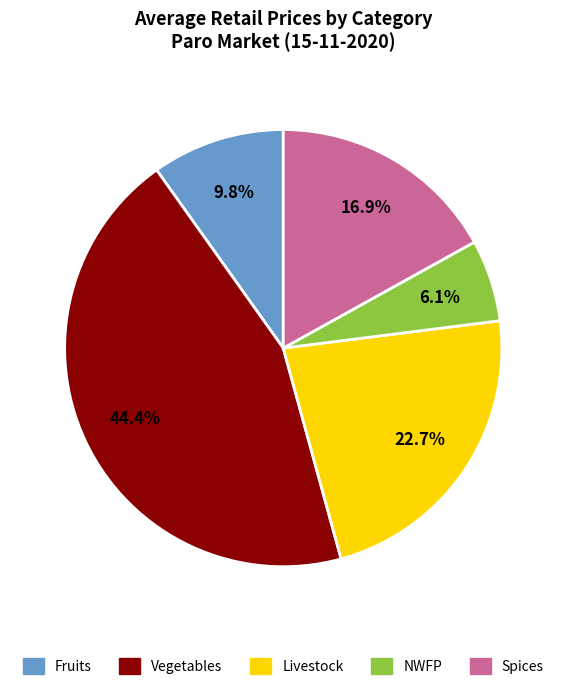

What is the smallest slice in the pie chart?

NWFP